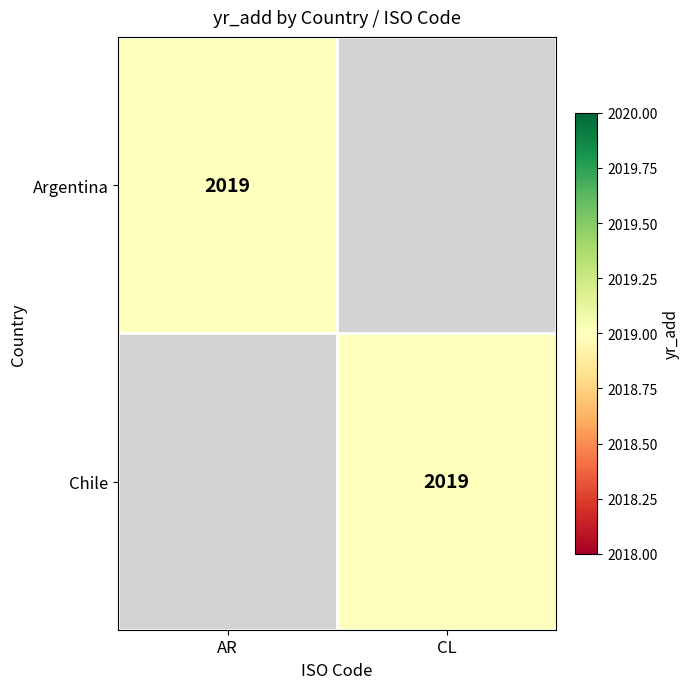

Is it true that Chile equals 809 at CL?

False